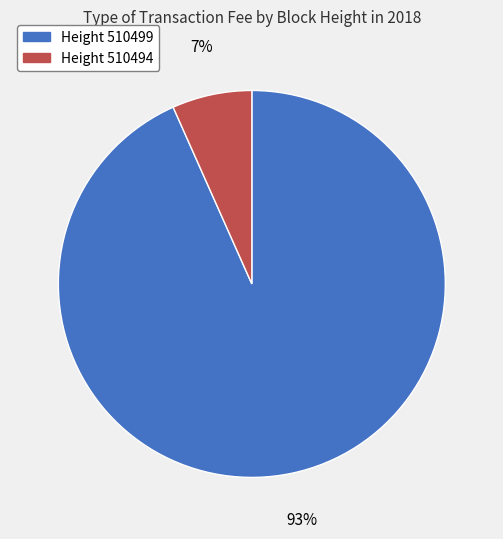

Is there any slice that represents more than half of the pie?

Yes